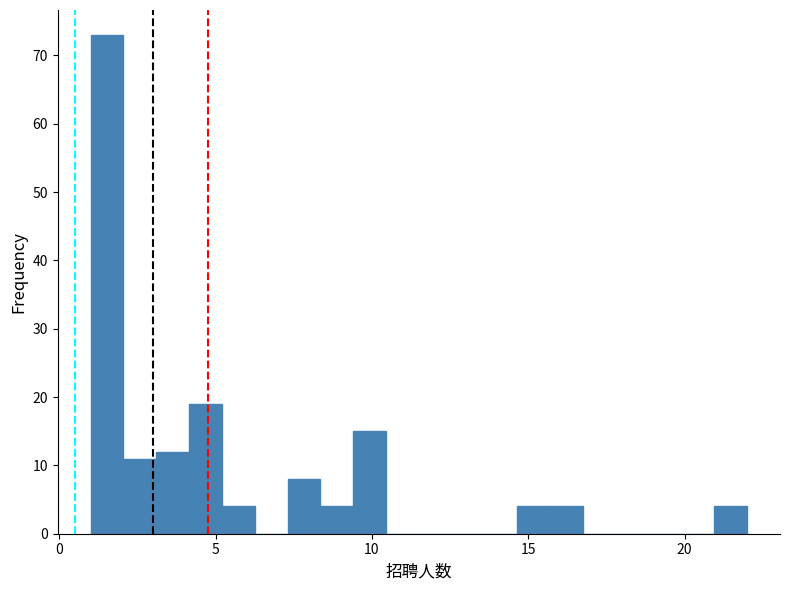

Read against the x-axis, roughly where is the centre of the tallest bar?

1.5